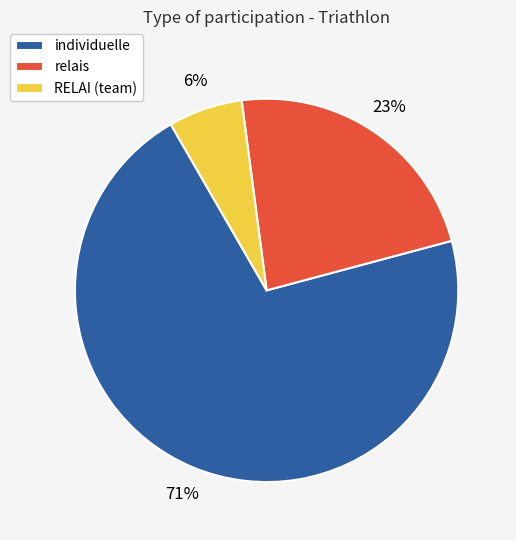

Which category has the biggest portion of the pie?

individuelle